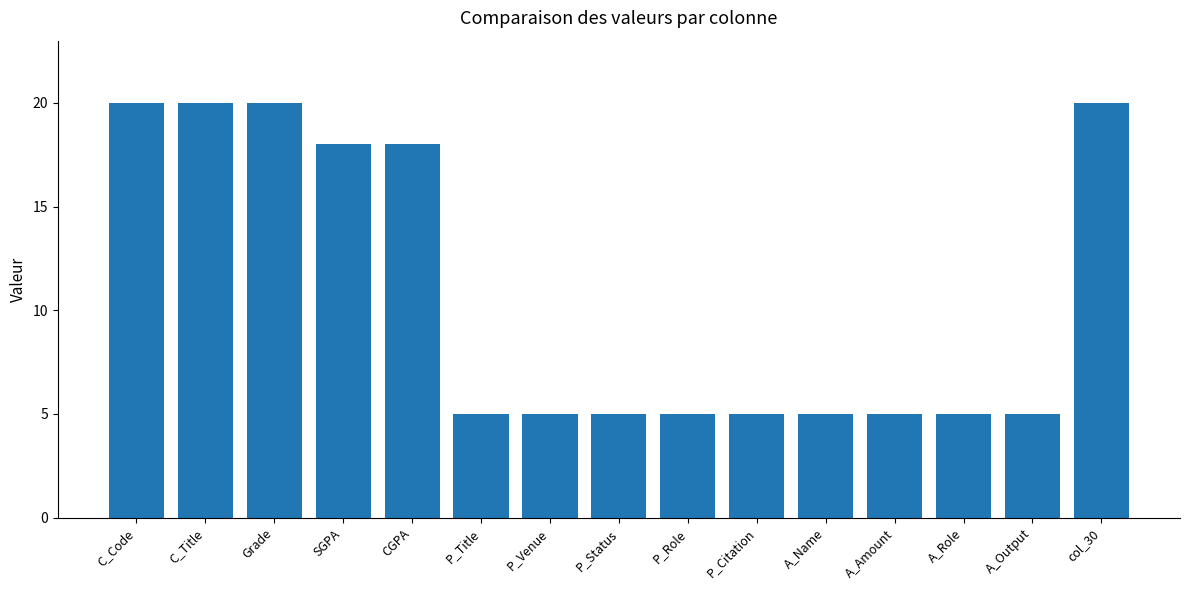

What is the ratio of the value at P_Citation to the value at P_Role?

1.0